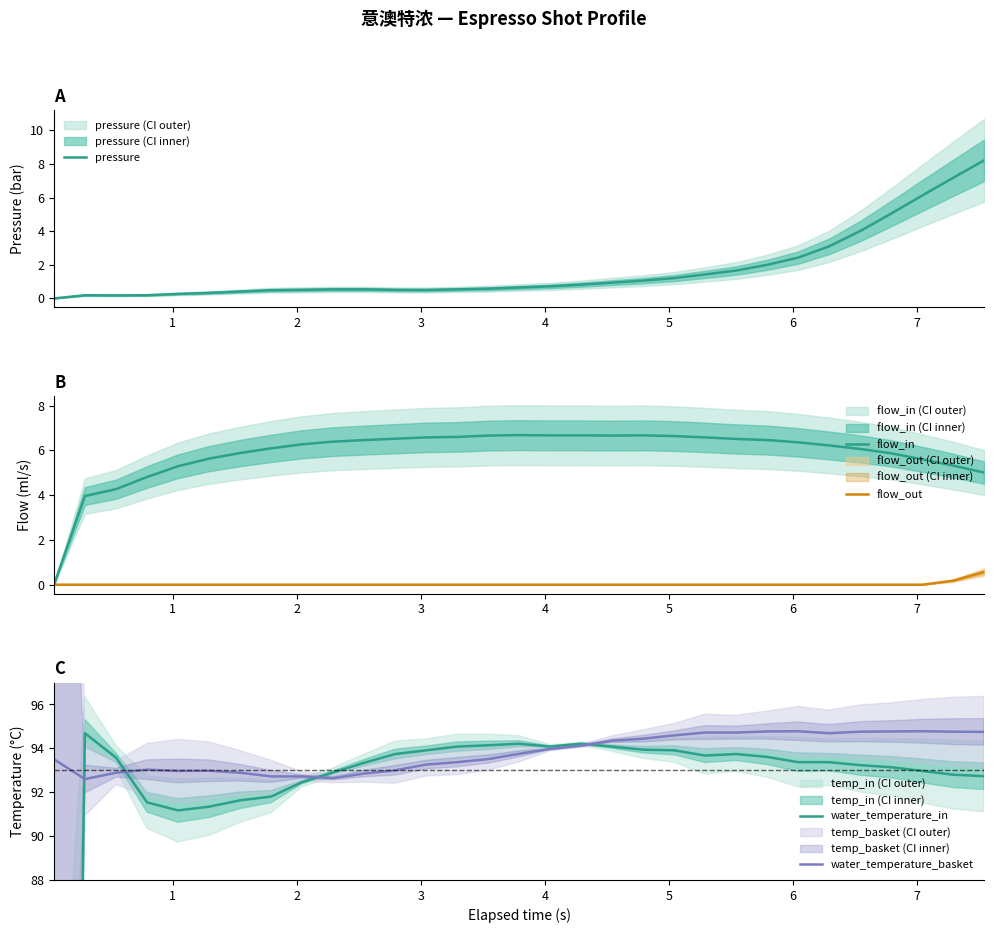

How many categories are shown in the chart?

31